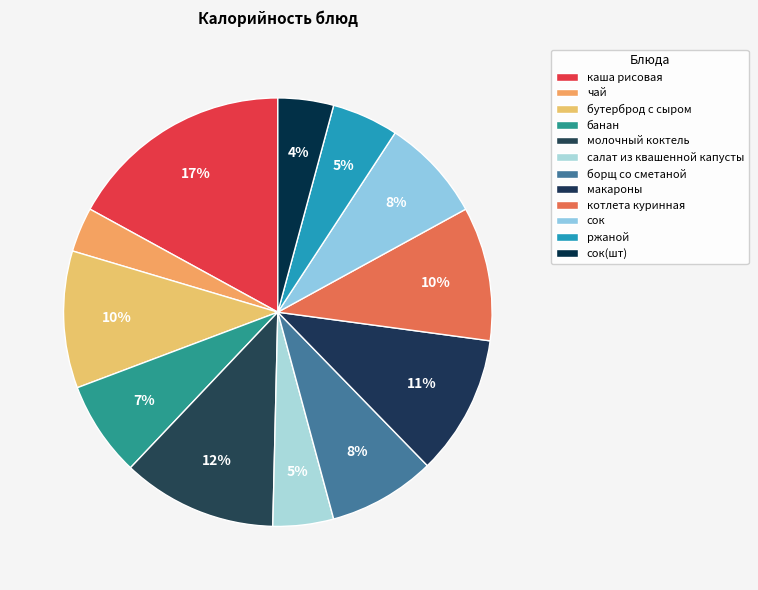

To the nearest percent, what percentage of the pie is борщ со сметаной?

8%